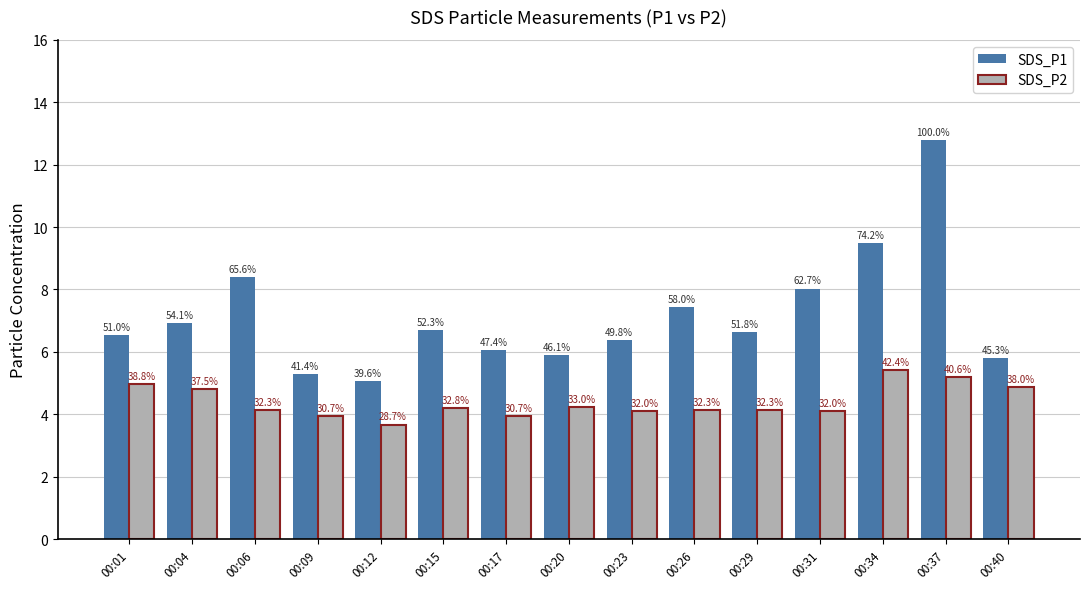

The SDS_P2 series shows 4.8 at 00:04. True or false?

True